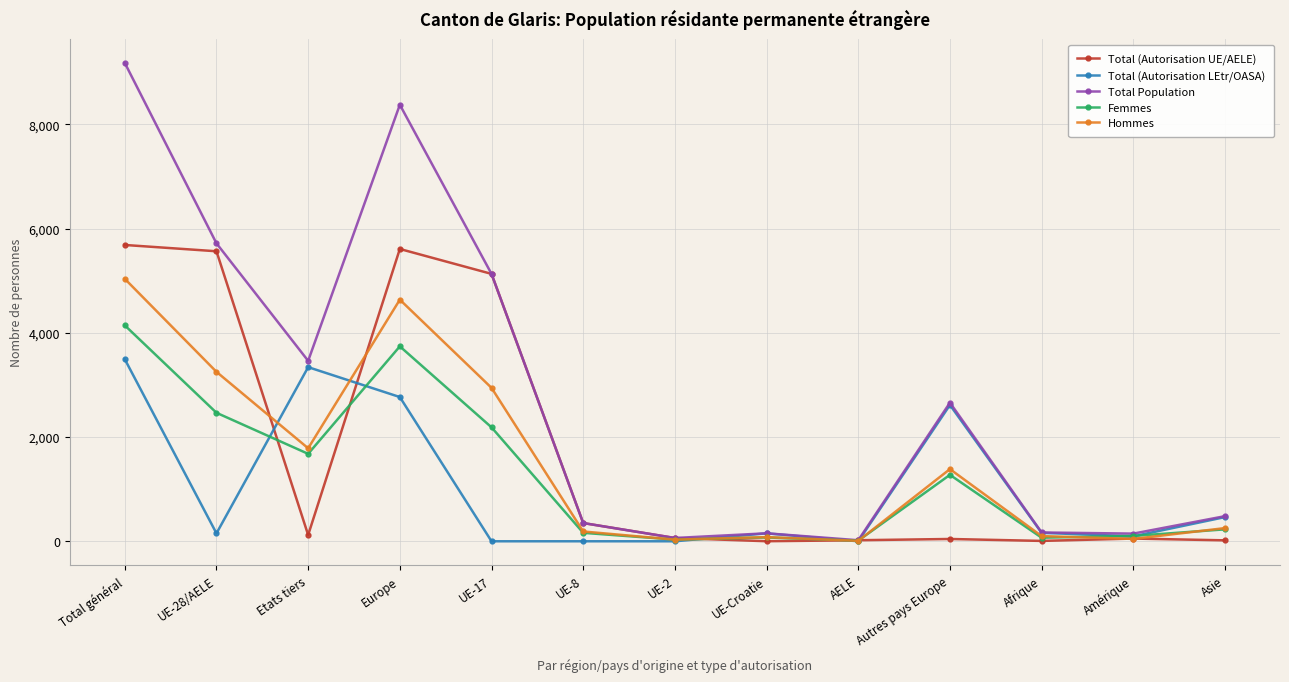

The Total Population series shows 9181 at Total général. True or false?

True